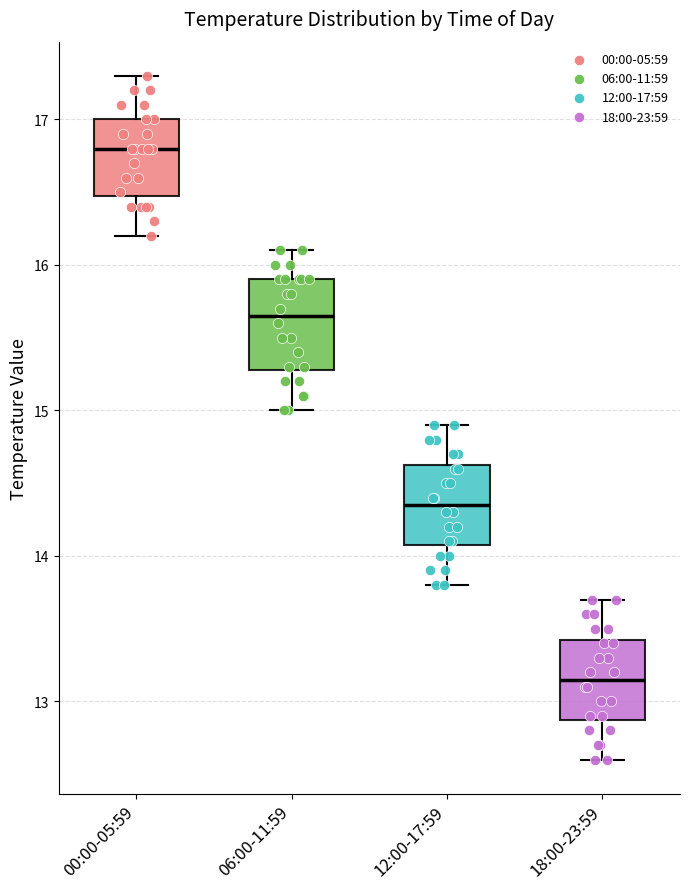

Which box's median line is the lowest?

18:00-23:59